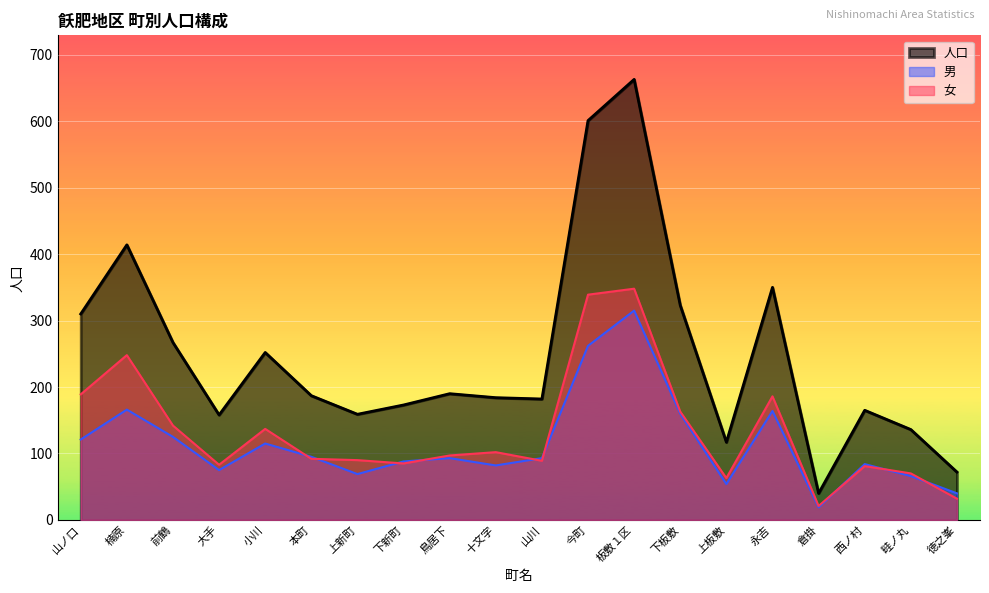

Rank the categories by 男 value from highest to lowest.

板敷１区, 今町, 楠原, 永吉, 下板敷, 前鶴, 山ノ口, 小川, 本町, 鳥居下, 山川, 下新町, 西ノ村, 十文字, 大手, 上新町, 畦ノ丸, 上板敷, 徳之峯, 倉掛